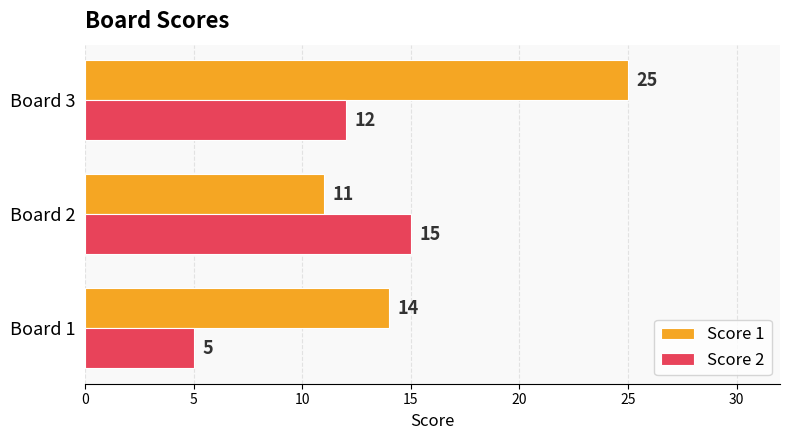

At how many categories does at least one series exceed 13?

3